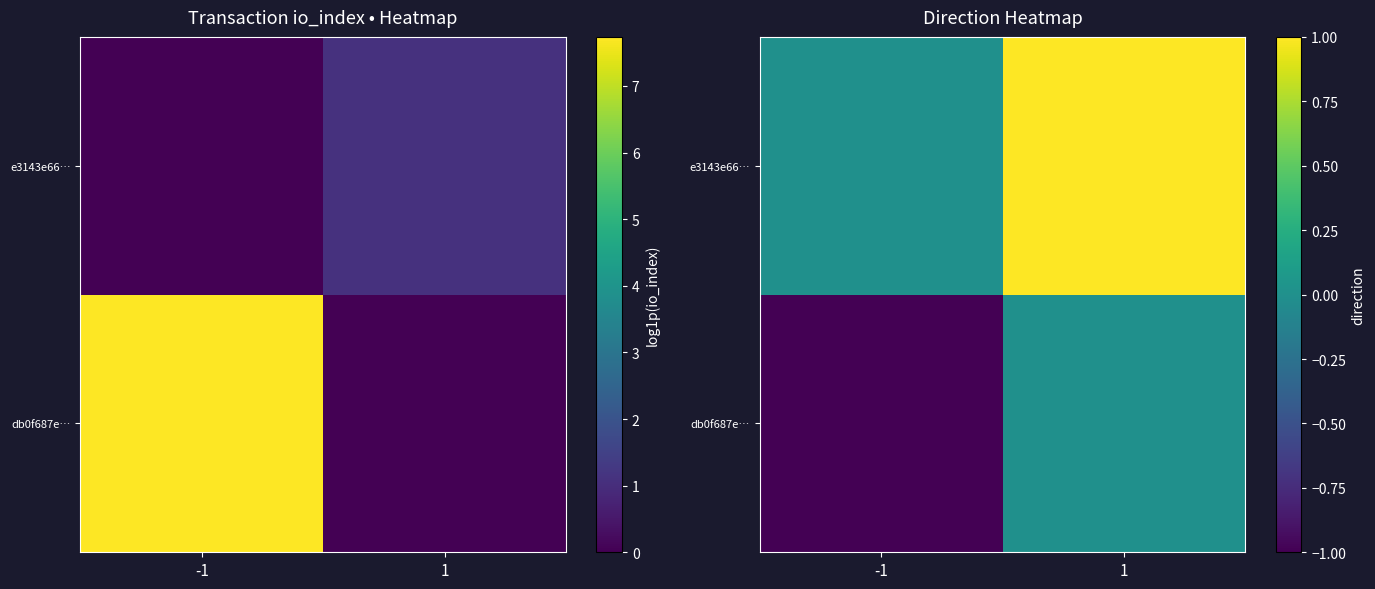

How many categories are shown in the chart?

2